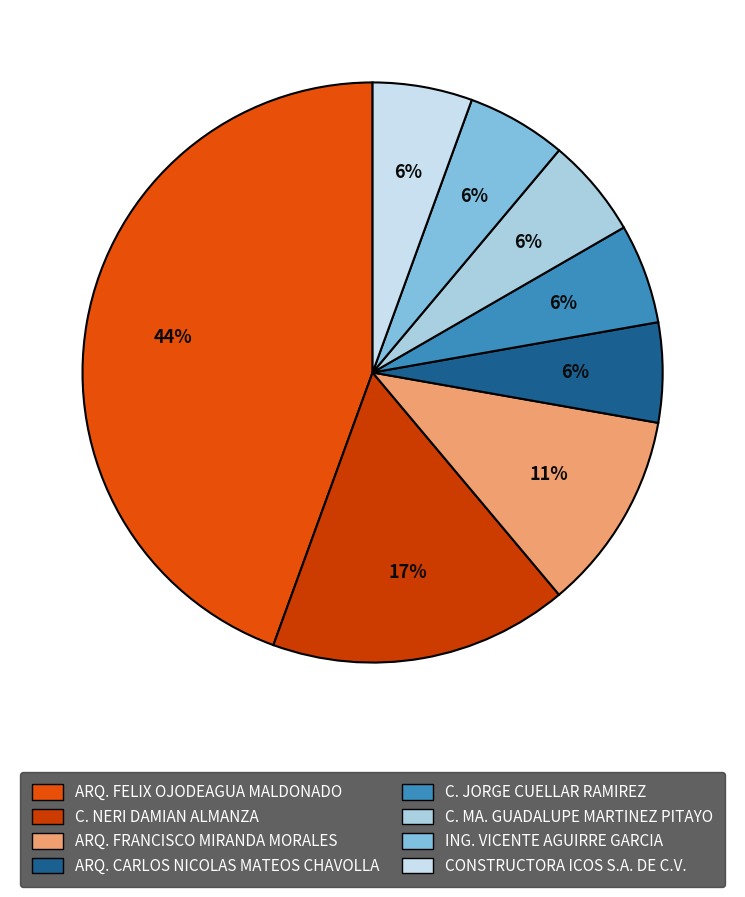

Count the number of slices in the pie.

8